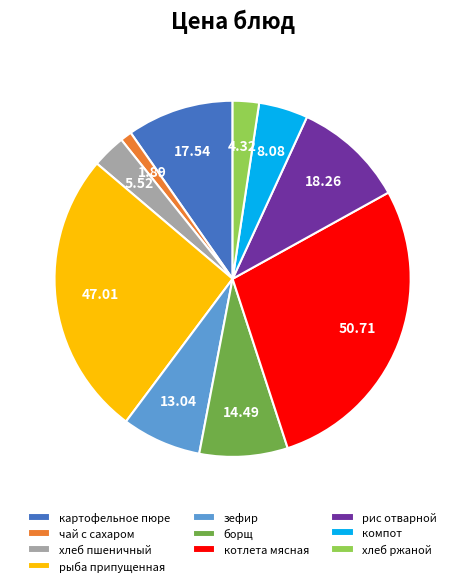

Count the number of slices in the pie.

10